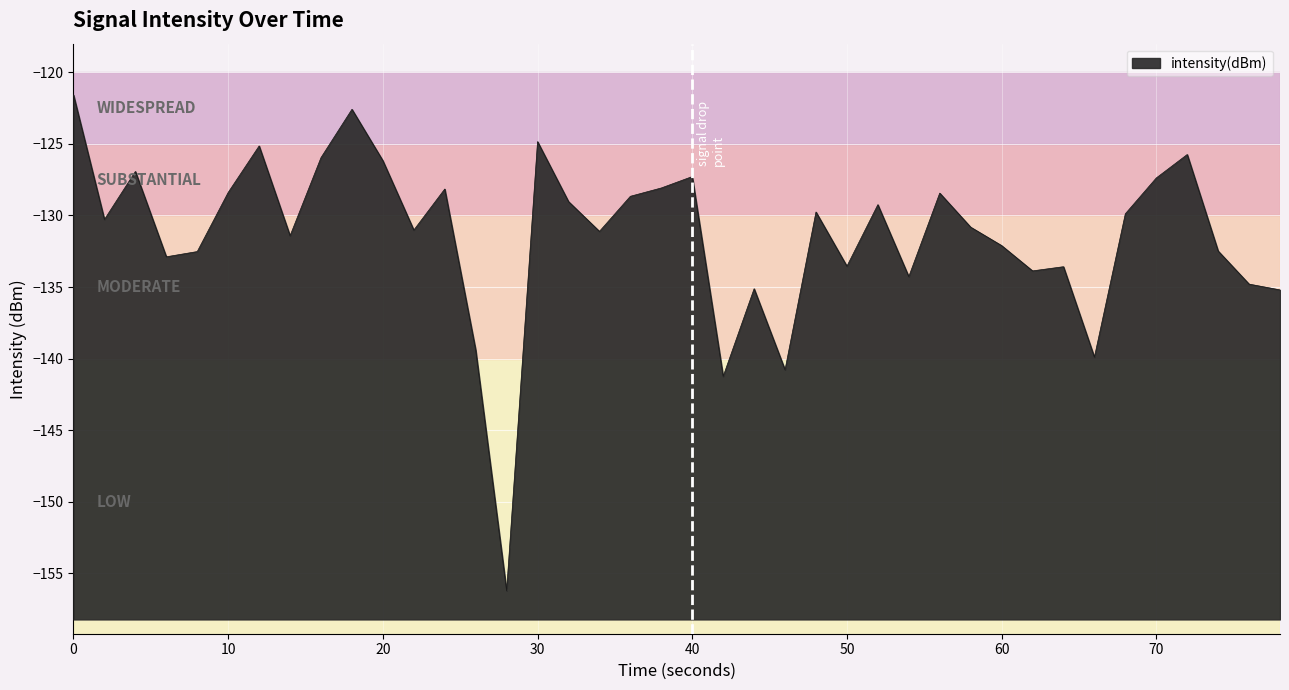

Is it true that the value at 60 is -205.7?

False